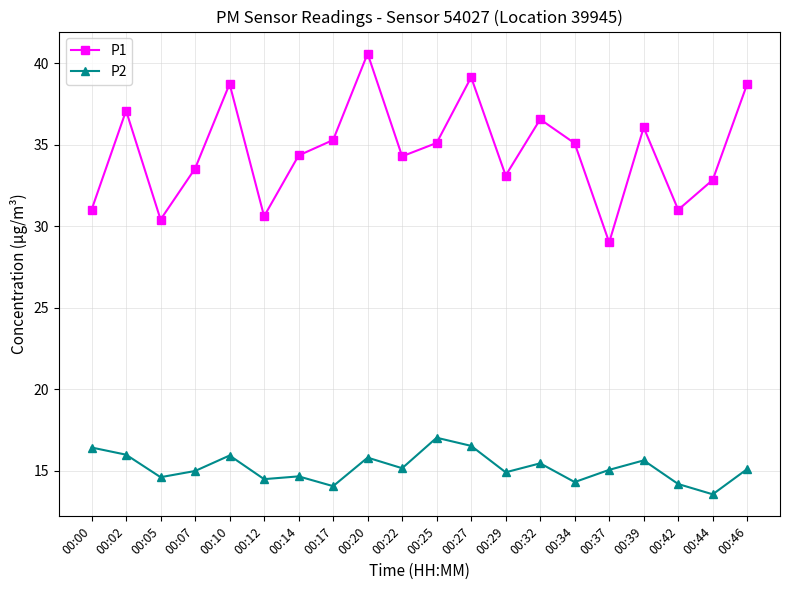

Where does the P2 series first go above 15?

00:00